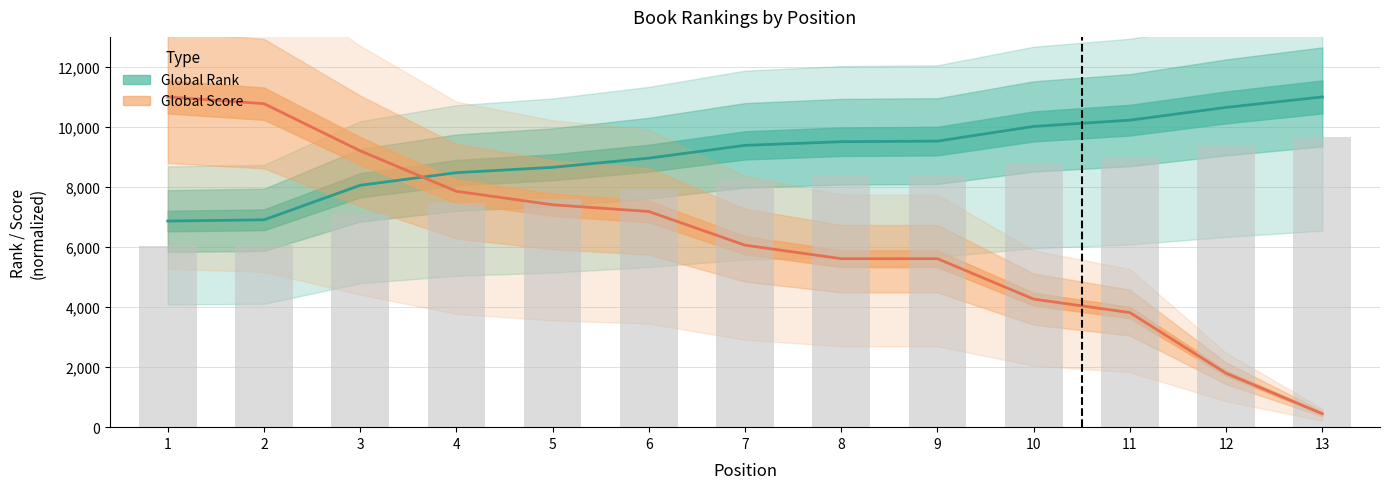

Between 3 and 11, which is larger?

11